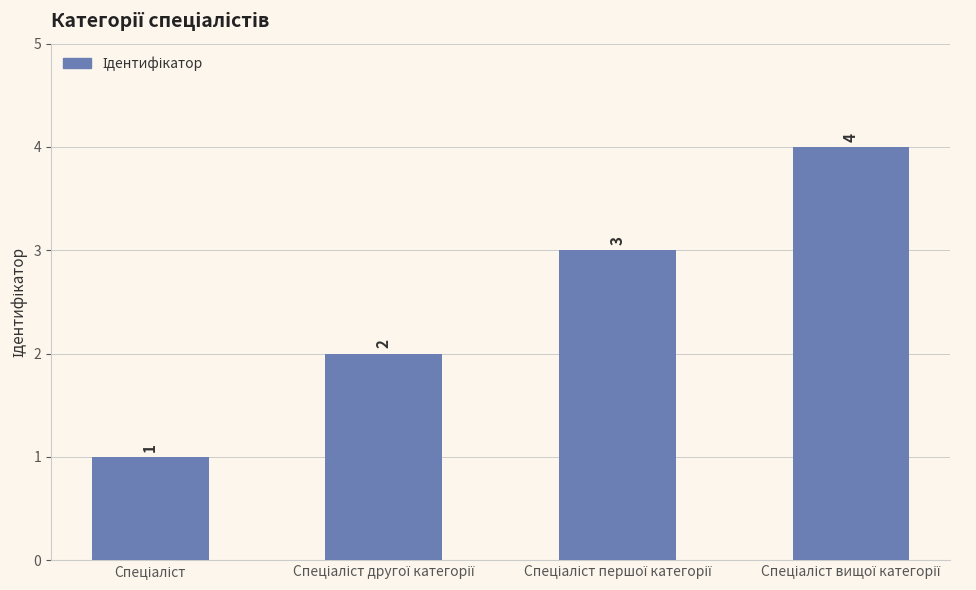

What is the greatest value displayed?

4